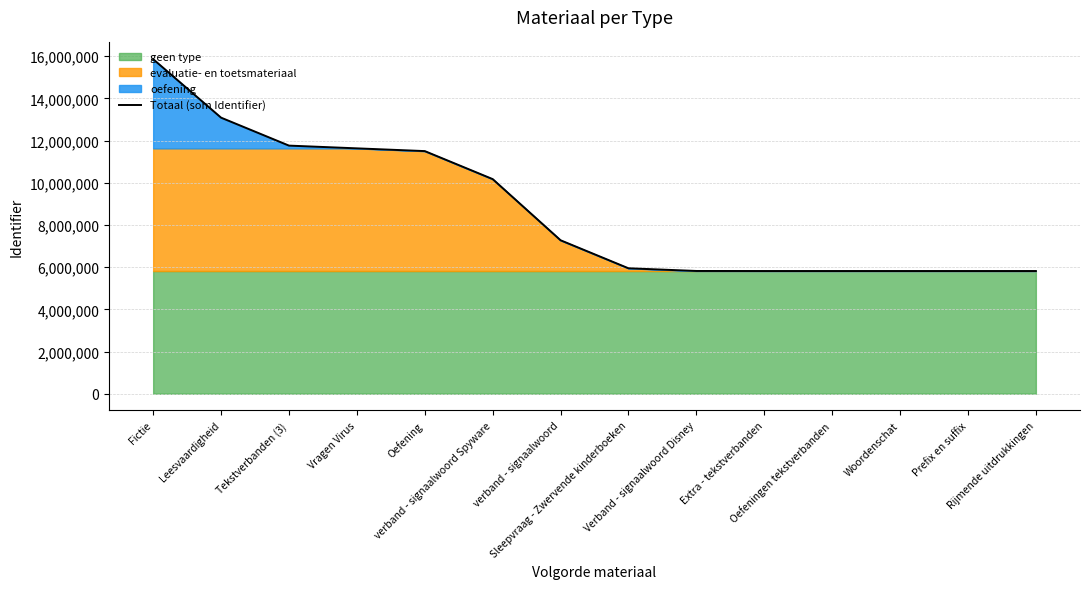

List the labels in order of value, largest first.

Fictie, Leesvaardigheid, Tekstverbanden (3), Vragen Virus, Oefening, verband - signaalwoord Spyware, verband - signaalwoord, Sleepvraag - Zwervende kinderboeken, Verband - signaalwoord Disney, Rijmende uitdrukkingen, Prefix en suffix, Woordenschat, Oefeningen tekstverbanden, Extra - tekstverbanden